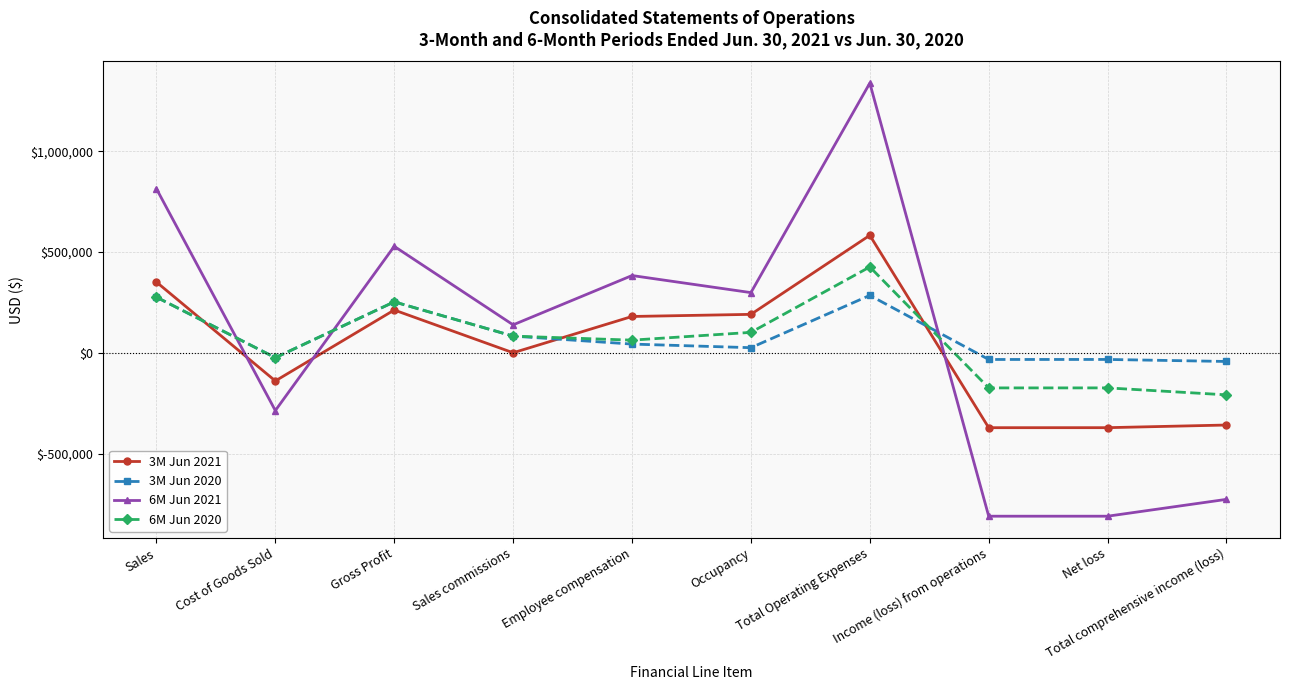

How many negative values does the 3M Jun 2020 series have?

4